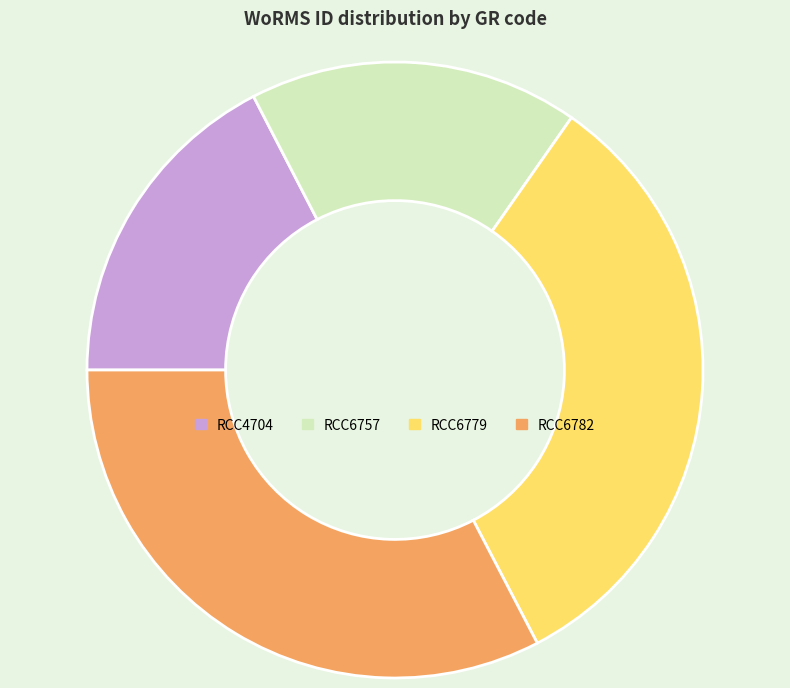

Is there any slice that represents more than half of the pie?

No